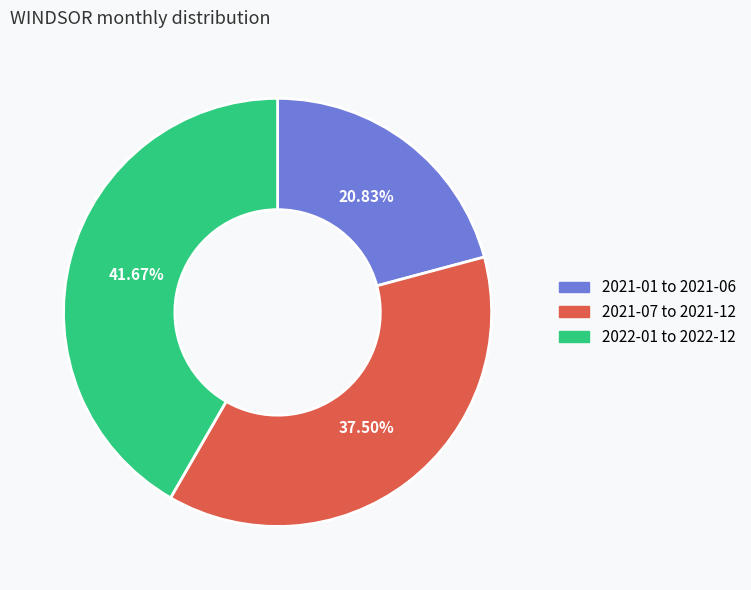

Do 2021-07 to 2021-12 and 2021-01 to 2021-06 together represent more than half of the pie?

Yes